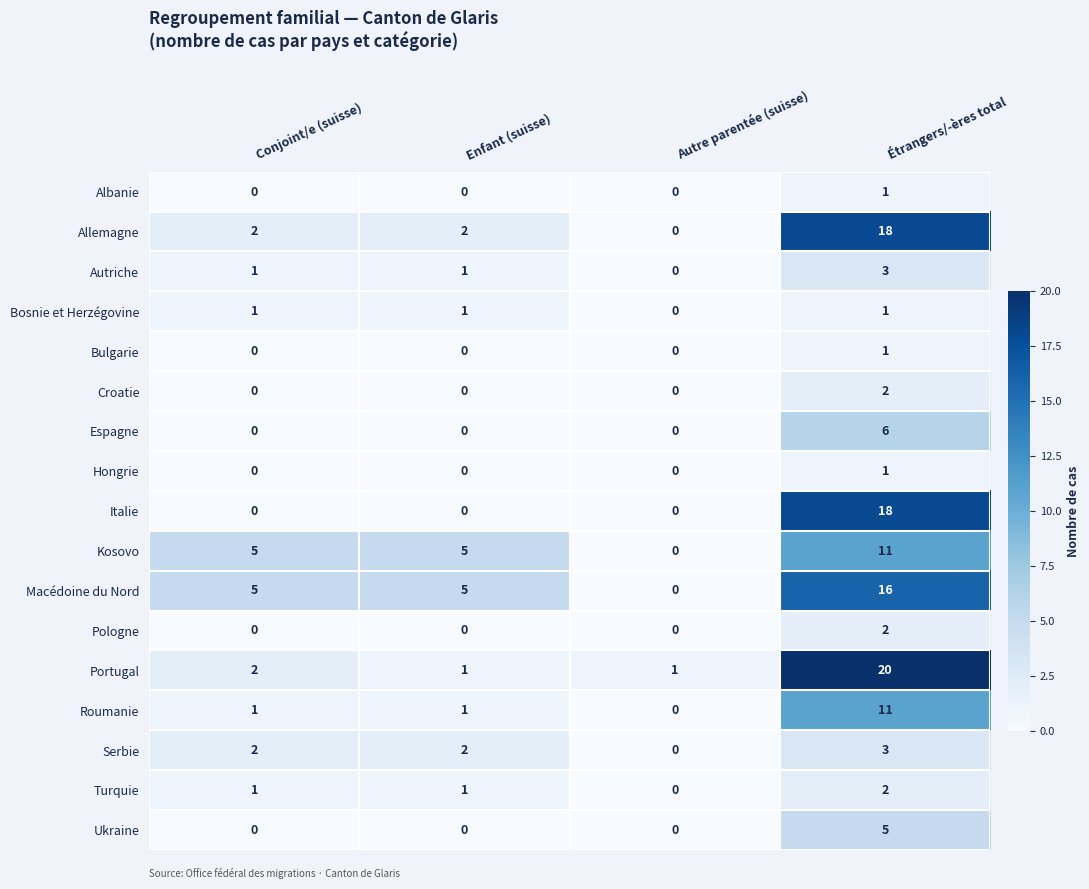

Which series has the largest range (max minus min)?

Portugal